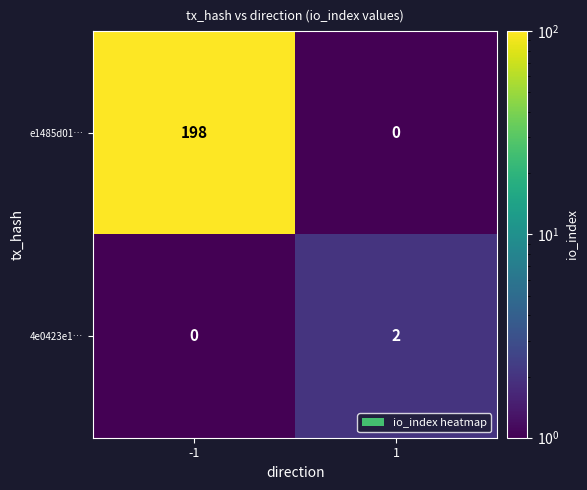

How many distinct data groups are displayed?

2